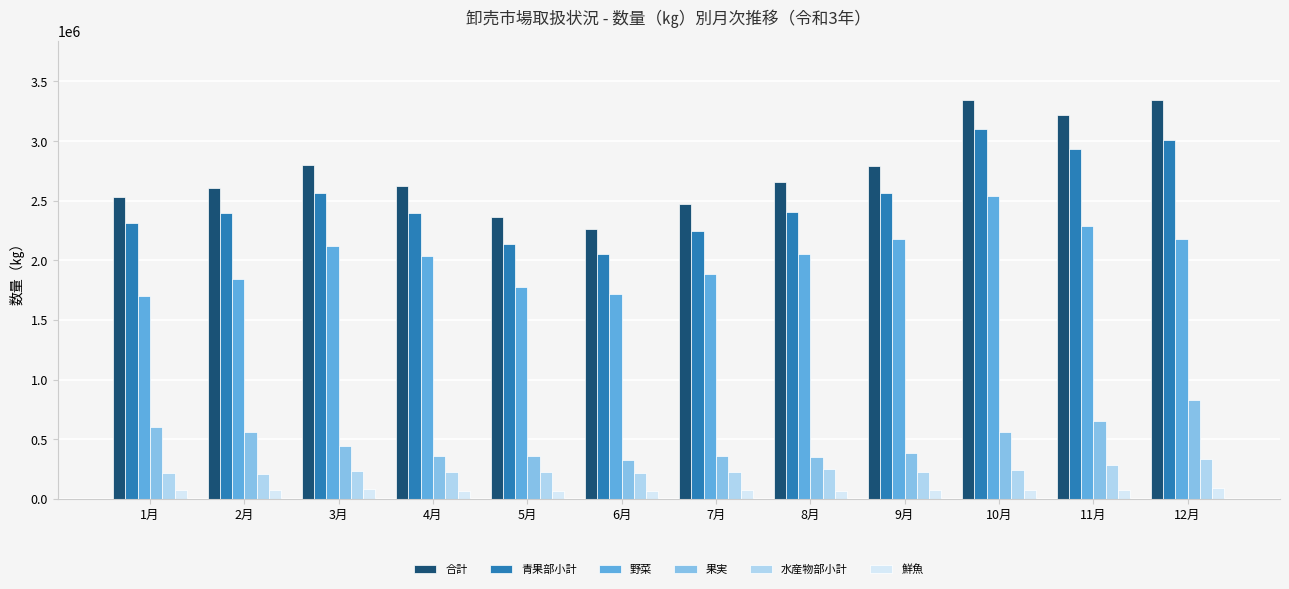

Which series has the largest total across all categories?

合計